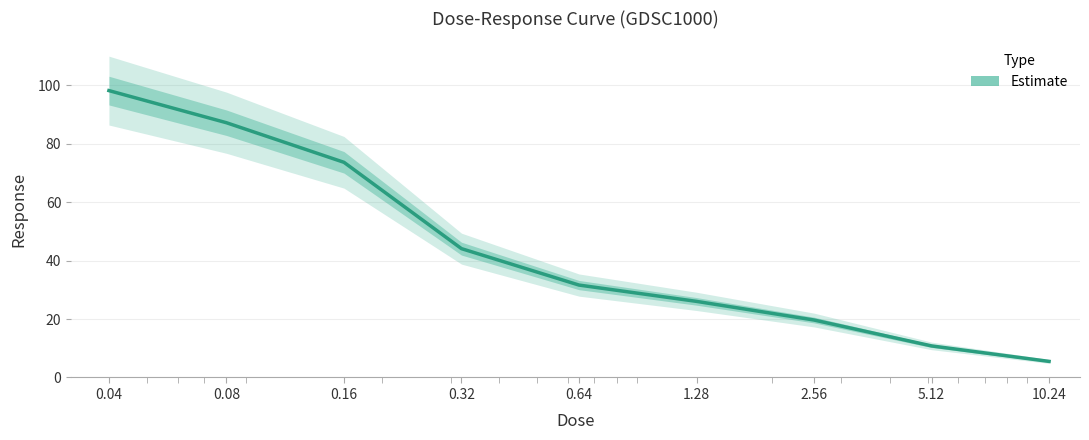

What is the ratio of the value at 0.16 to the value at 1.28?

2.8